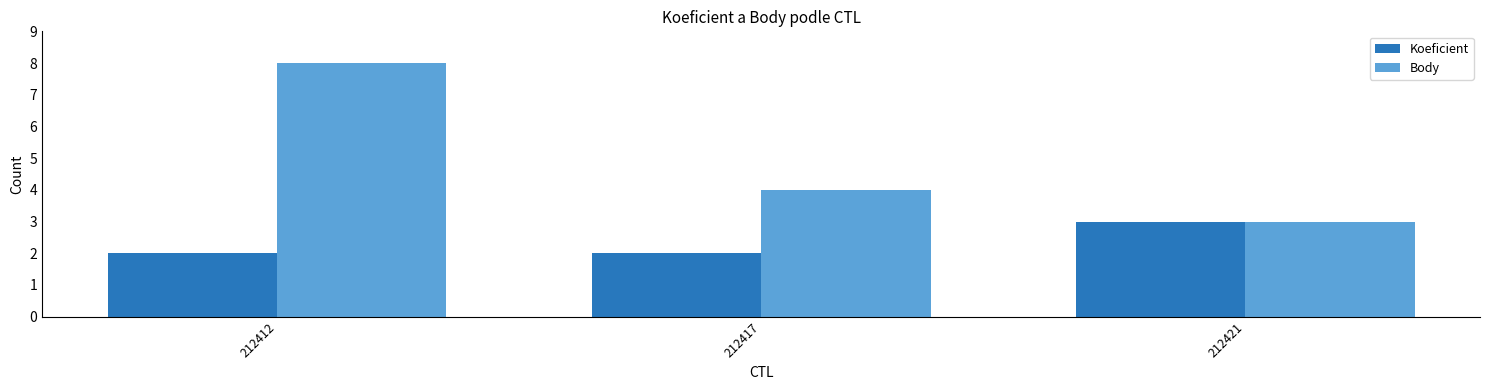

At which category is the sum across all series the highest?

212412